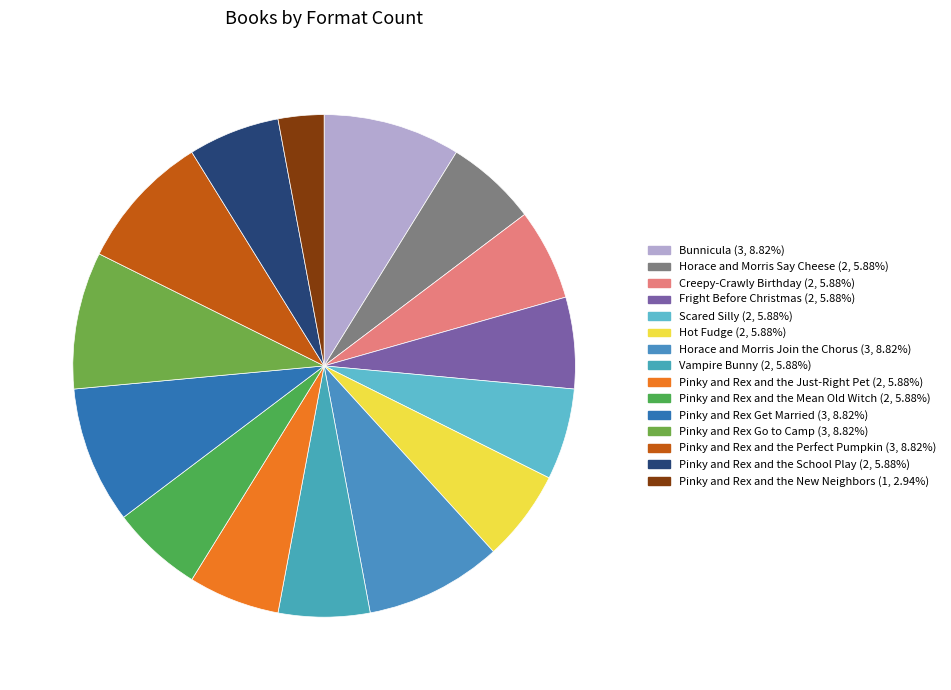

Count the number of slices in the pie.

15